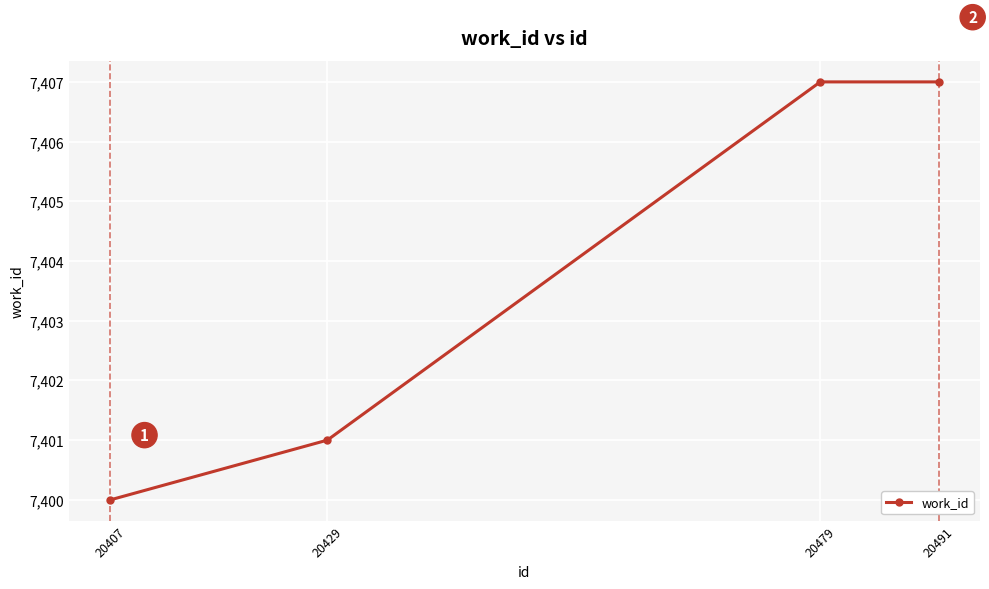

Reading left to right, extract all data points from this chart.

7400	7401	7407	7407